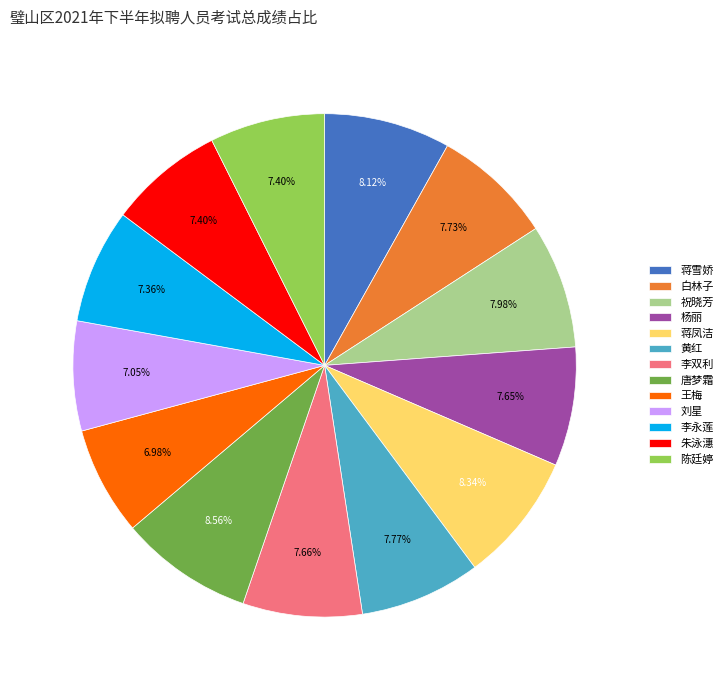

How many segments does this pie chart have?

13